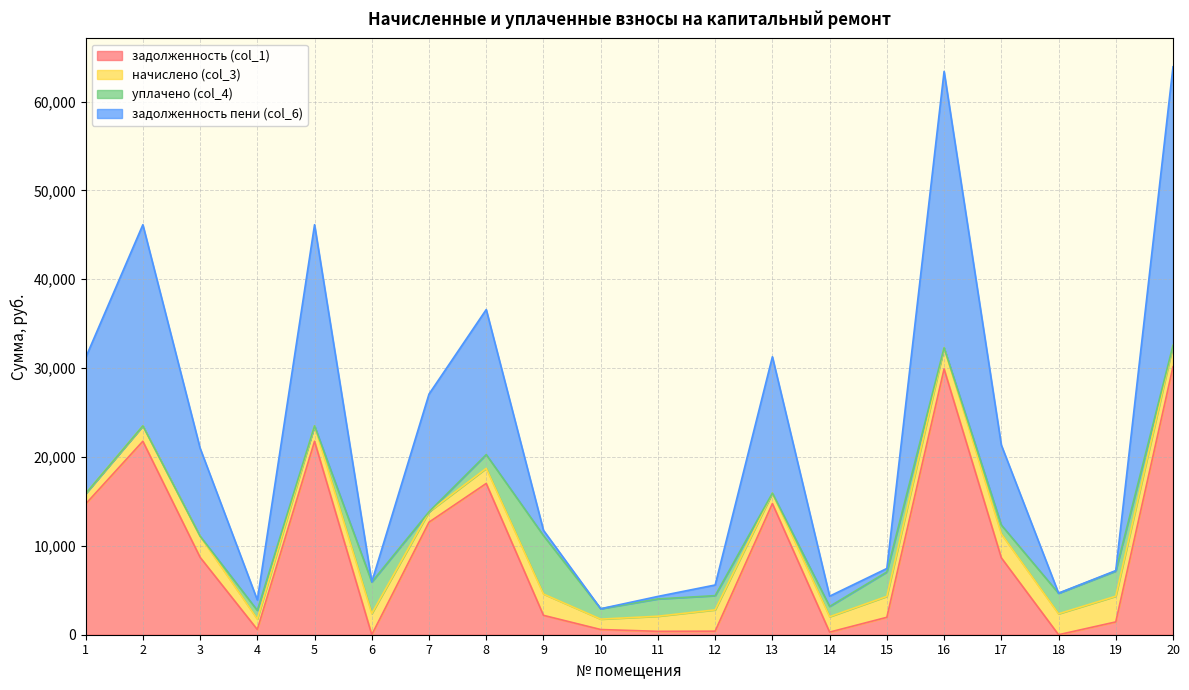

What is the total value across all series at 20?

63914.7